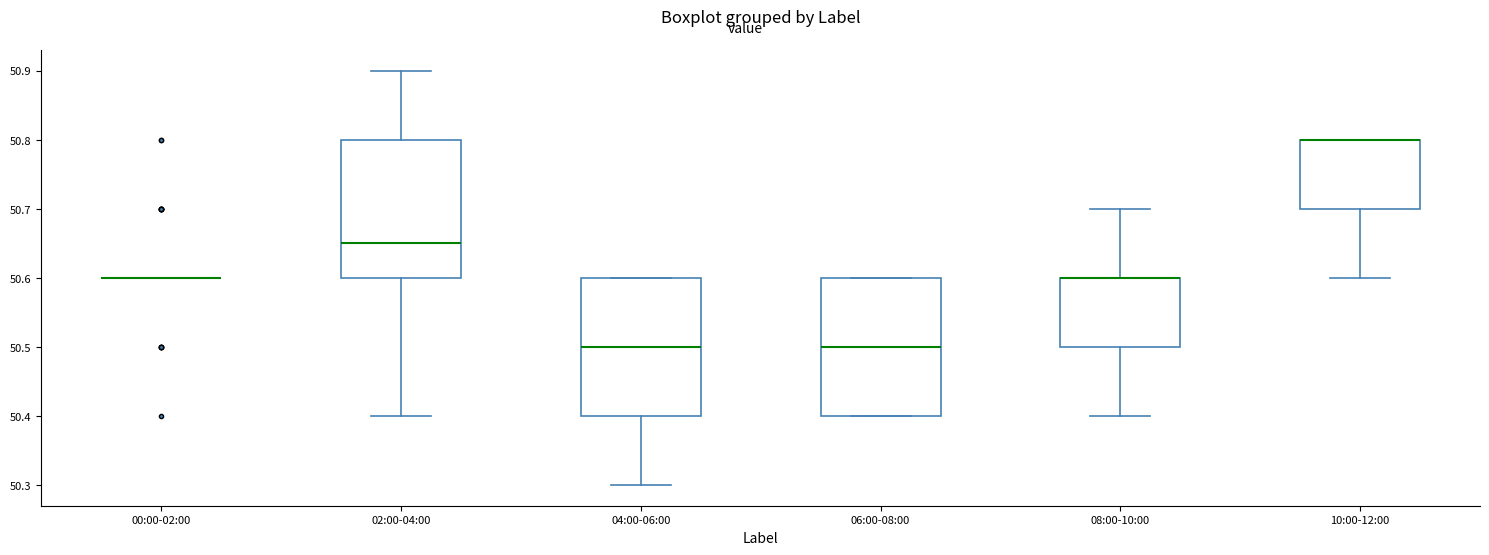

Where does the lower whisker of the box for 04:00-06:00 end on the y-axis? The values are not printed on the chart, so give them approximately, as read against the axis.

50.30